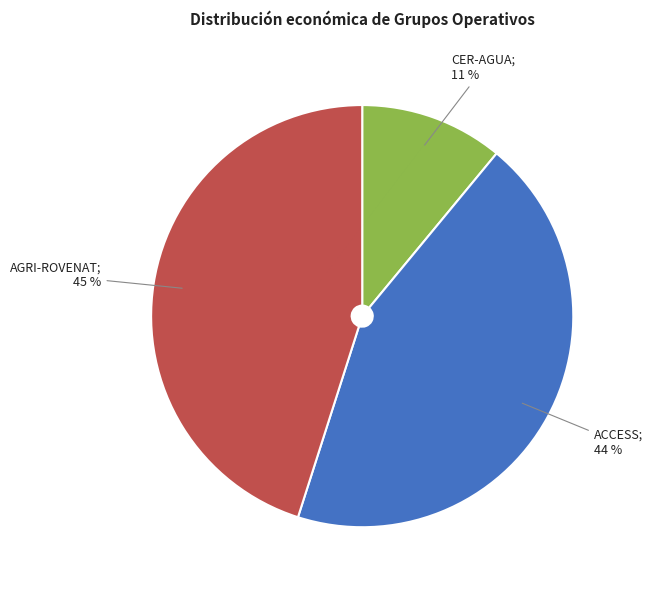

Is there any slice that represents more than half of the pie?

No